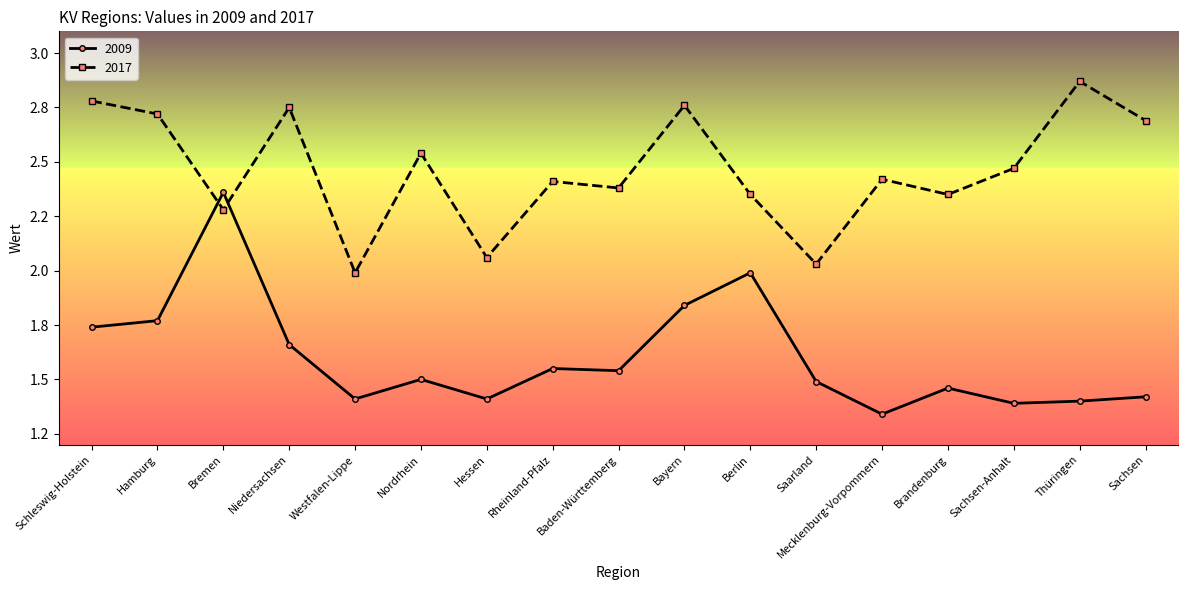

Which series has the largest range (max minus min)?

2009